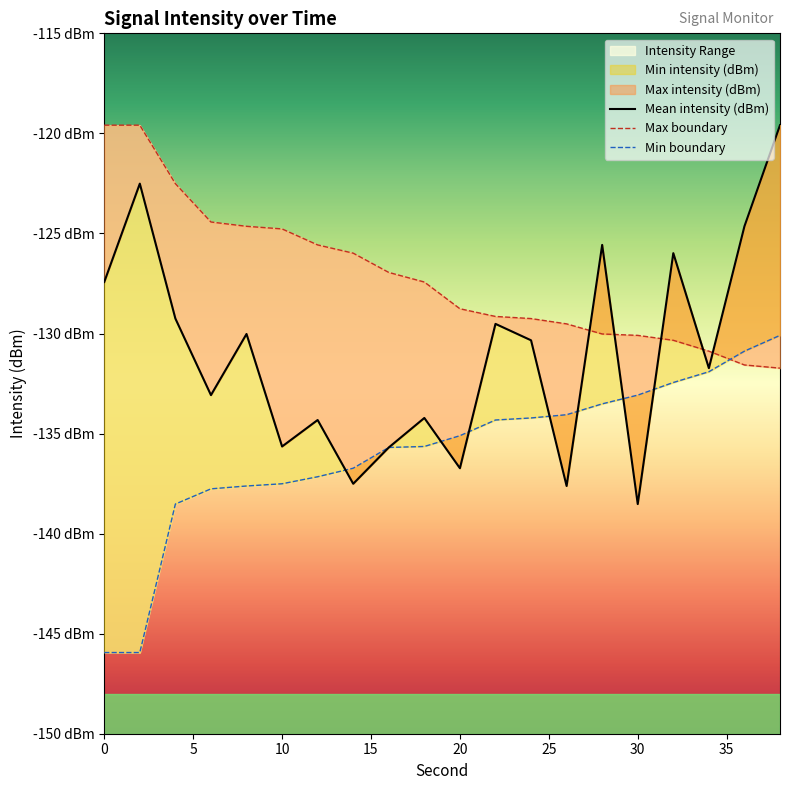

Which has a higher value, 26 or 32?

32